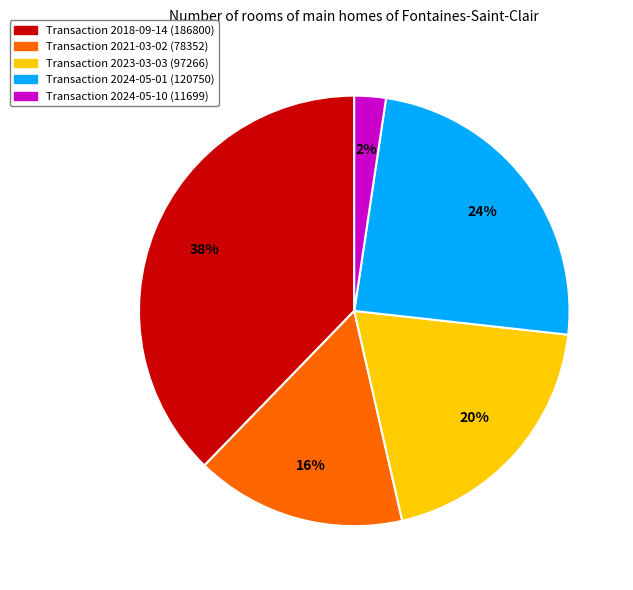

To the nearest percent, what is the average slice percentage?

20%